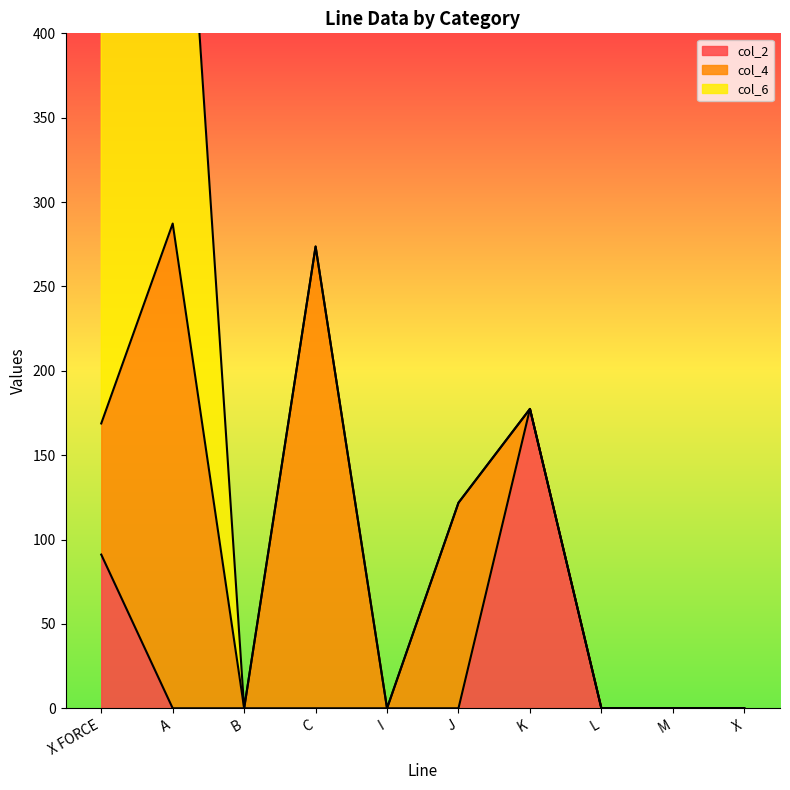

List the series in order of their overall mean, highest first.

col_4, col_6, col_2